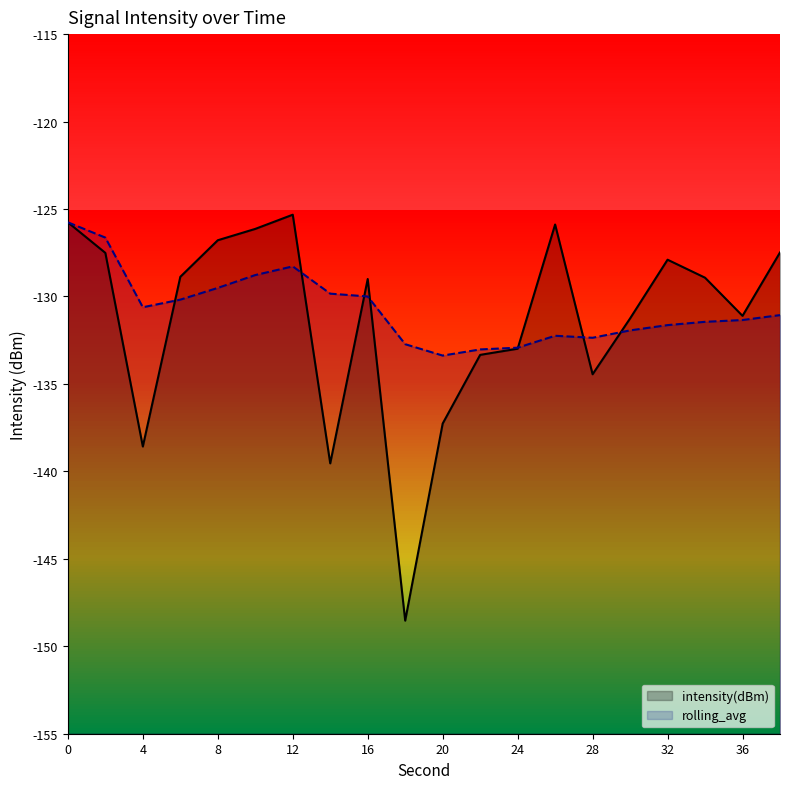

True or false: intensity(dBm) has a value of -125.8 at 0.

True